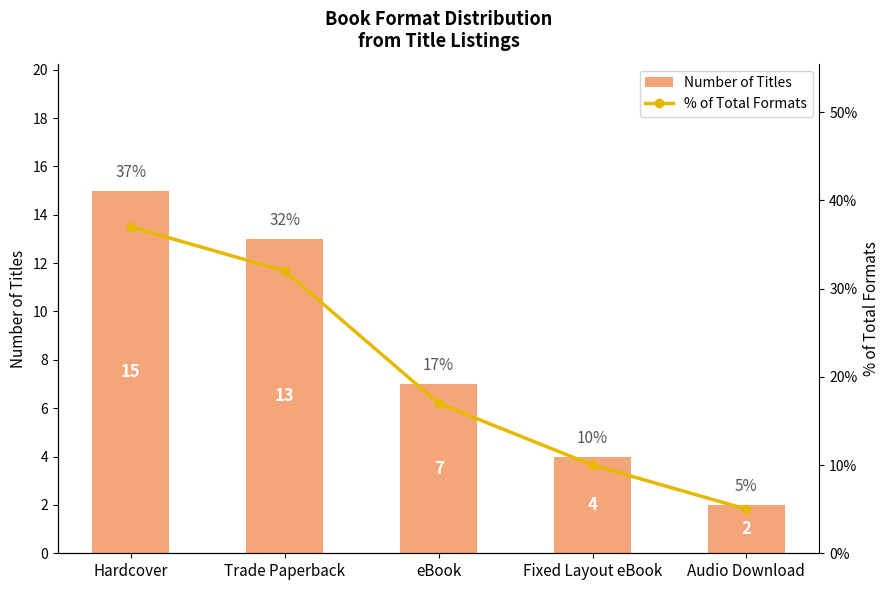

What is the total value across all series at Trade Paperback?

45